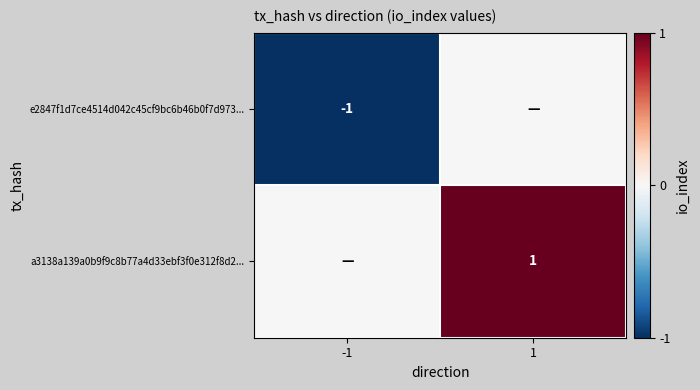

How many data points in e2847f1d7ce4514d042c45cf9bc6b46b0f7d973... are less than 0?

1